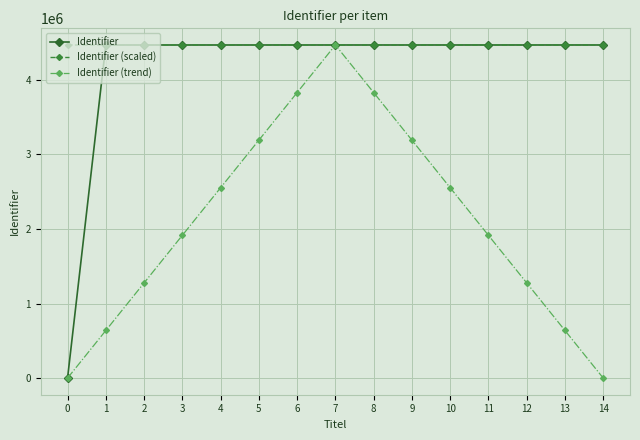

What is the difference between the highest and lowest values at 10?

1914616.7